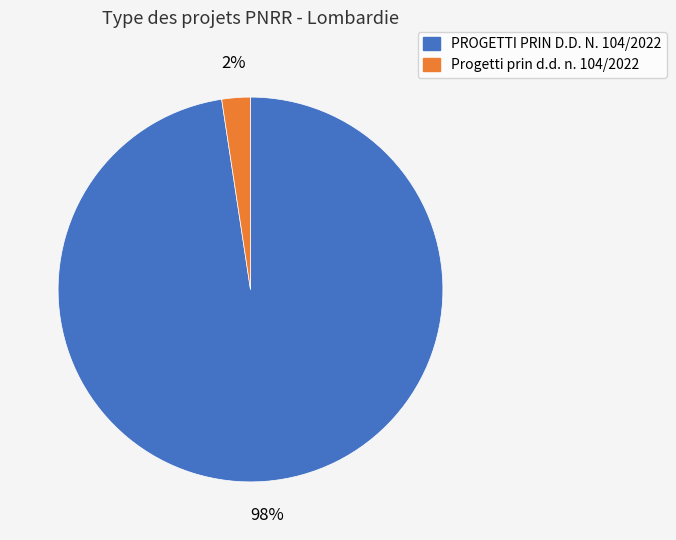

Is the sum of Progetti prin d.d. n. 104/2022 and PROGETTI PRIN D.D. N. 104/2022 greater than half?

Yes